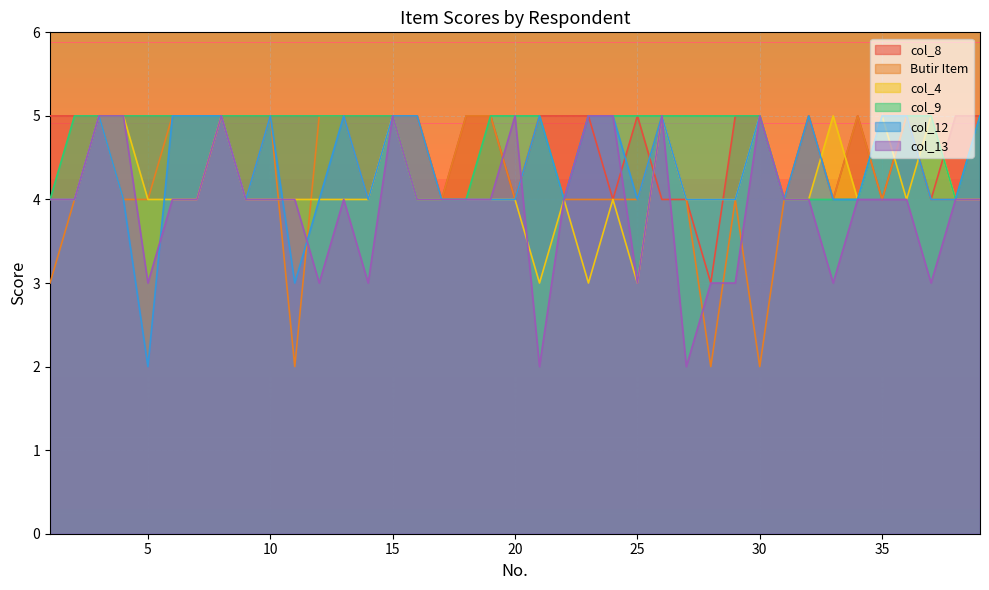

What are all the series names shown in the legend?

col_8, Butir Item, col_4, col_9, col_12, col_13